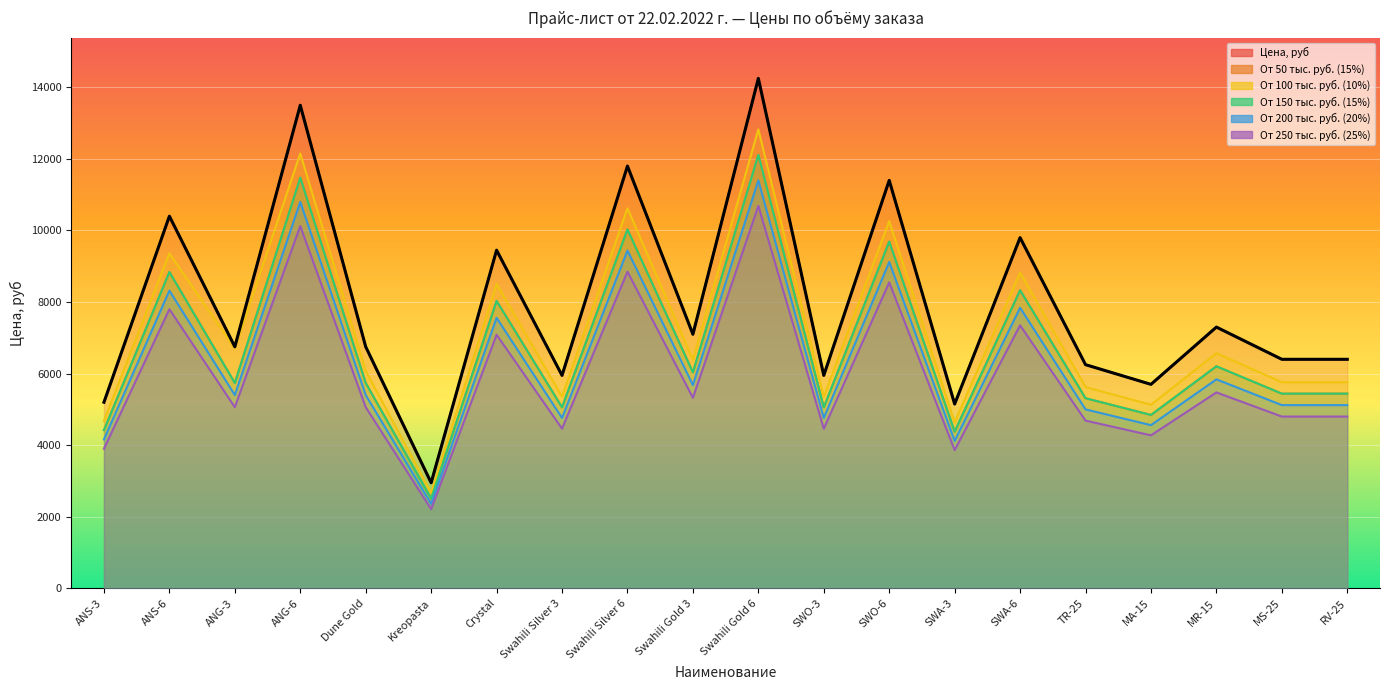

Reading left to right, transcribe all the data shown in this chart.

Цена, руб: 5200	10400	6750	13500	6750	2950	9450	5950	11800	7100	14250	5950	11400	5150	9800	6250	5700	7300	6400	6400
От 50 тыс. руб. (15%): 4420	8840	5738	11475	5738	2507	8032	5058	10030	6035	12113	5058	9690	4378	8330	5313	4845	6205	5440	5440
От 100 тыс. руб. (10%): 4680	9360	6705	12150	6075	2665	8505	5355	10620	6390	12825	5355	10260	4635	8820	5625	5130	6570	5760	5760
От 150 тыс. руб. (15%): 4420	8840	5738	11475	5738	2507	8032	5058	10030	6035	12113	5058	9690	4378	8330	5313	4845	6205	5440	5440
От 200 тыс. руб. (20%): 4160	8320	5400	10800	5400	2360	7560	4760	9440	5680	11400	4760	9120	4120	7840	5000	4560	5840	5120	5120
От 250 тыс. руб. (25%): 3900	7800	5062	10125	5062	2212	7087	4462	8850	5325	10687	4462	8550	3862	7350	4687	4275	5475	4800	4800